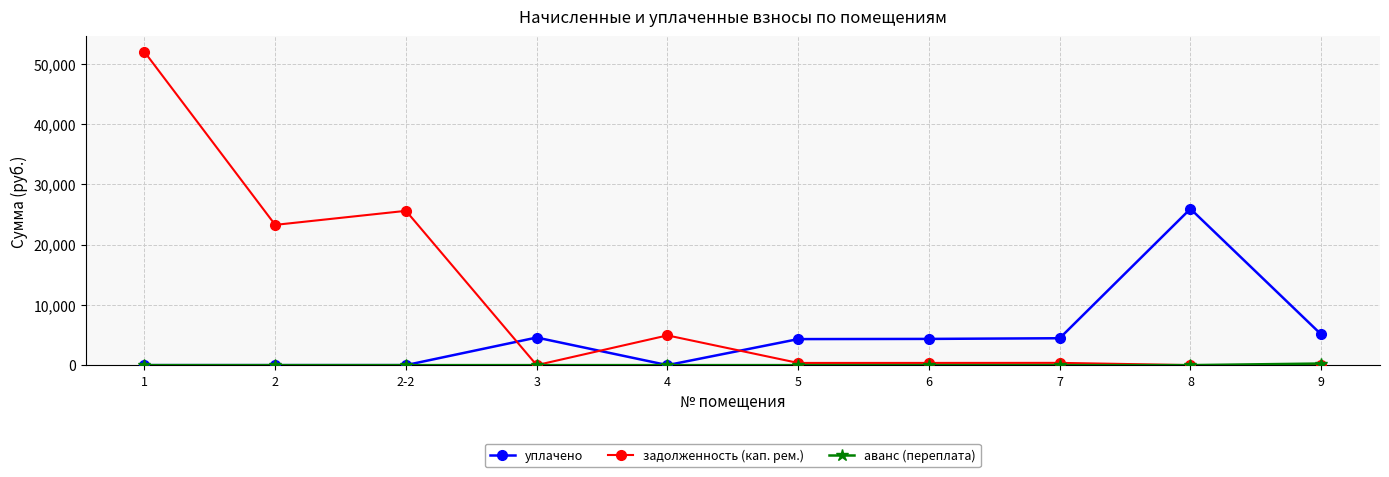

What is the total value across all series at 4?

4933.3